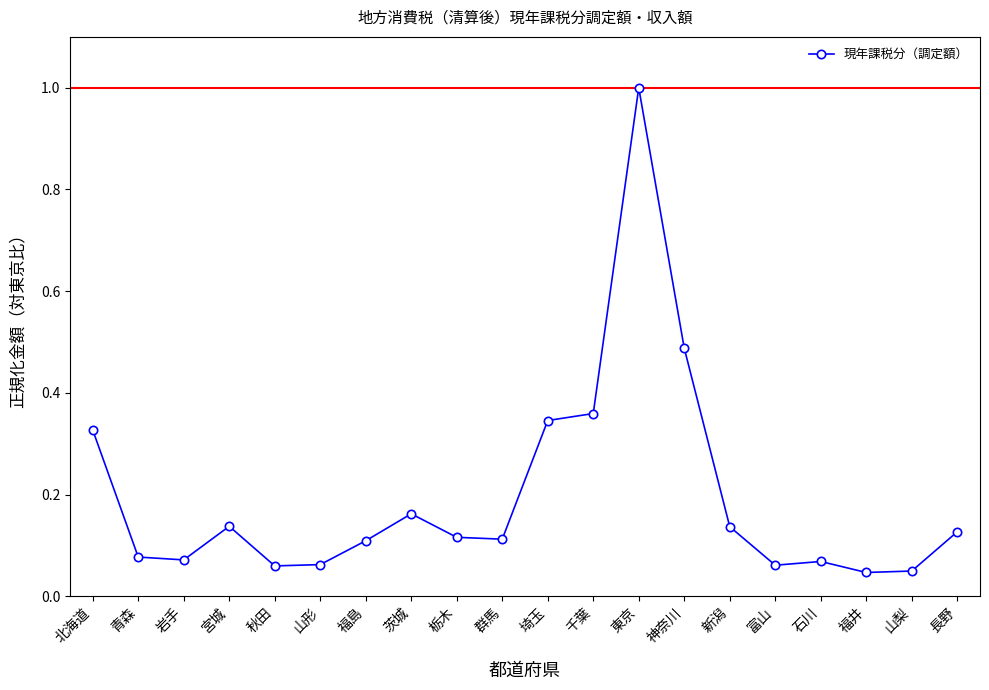

What is the maximum value shown in the chart?

1.0